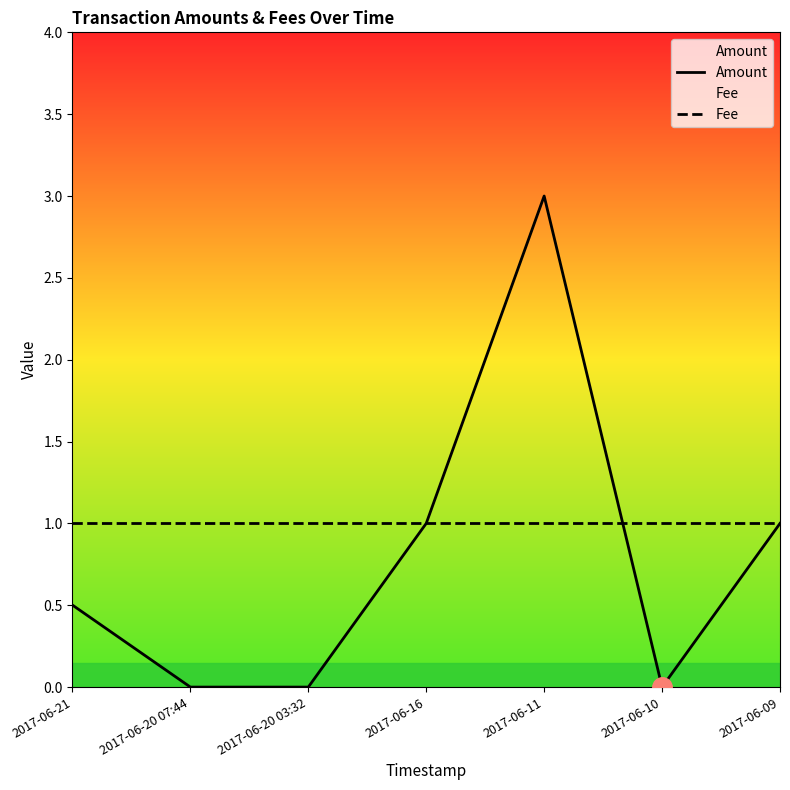

At which label does Fee reach its peak?

2017-06-21